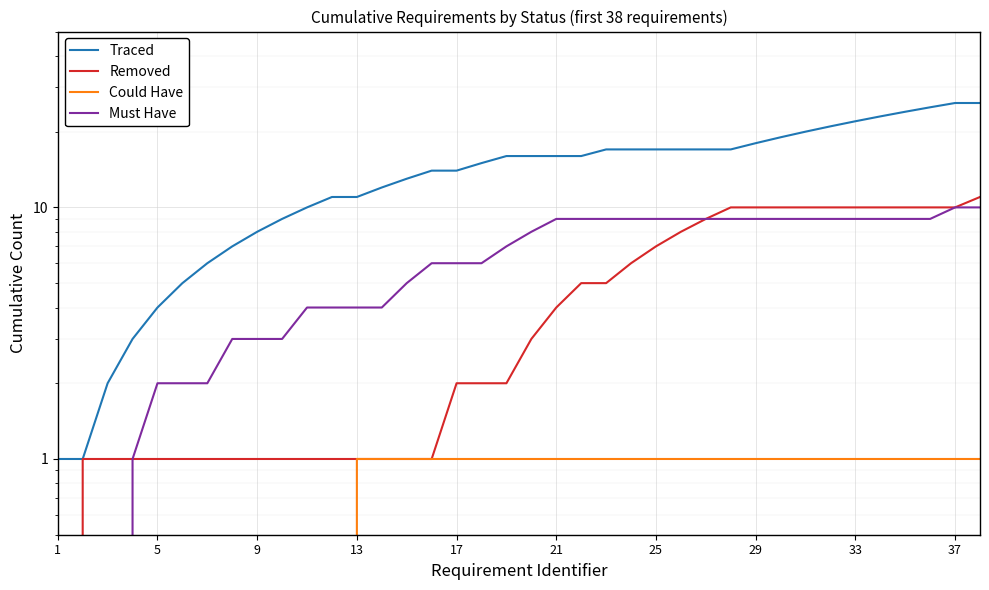

What is the maximum value shown in the chart?

26